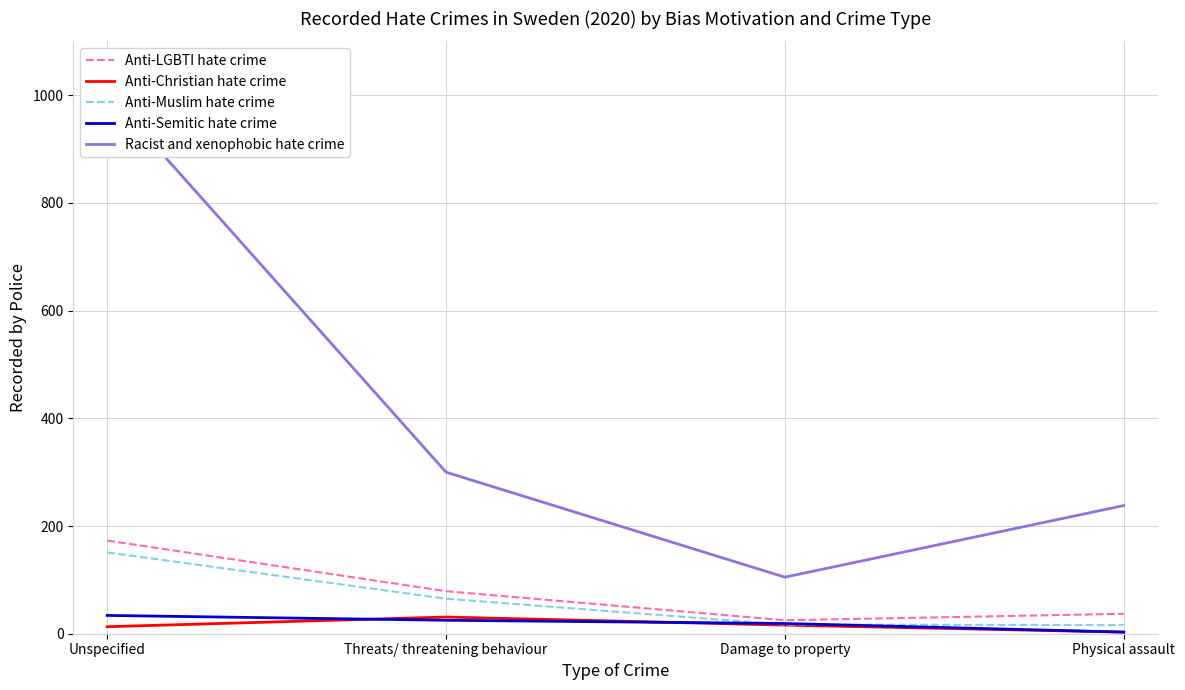

Which series changed the most between Threats/ threatening behaviour and Physical assault?

Racist and xenophobic hate crime